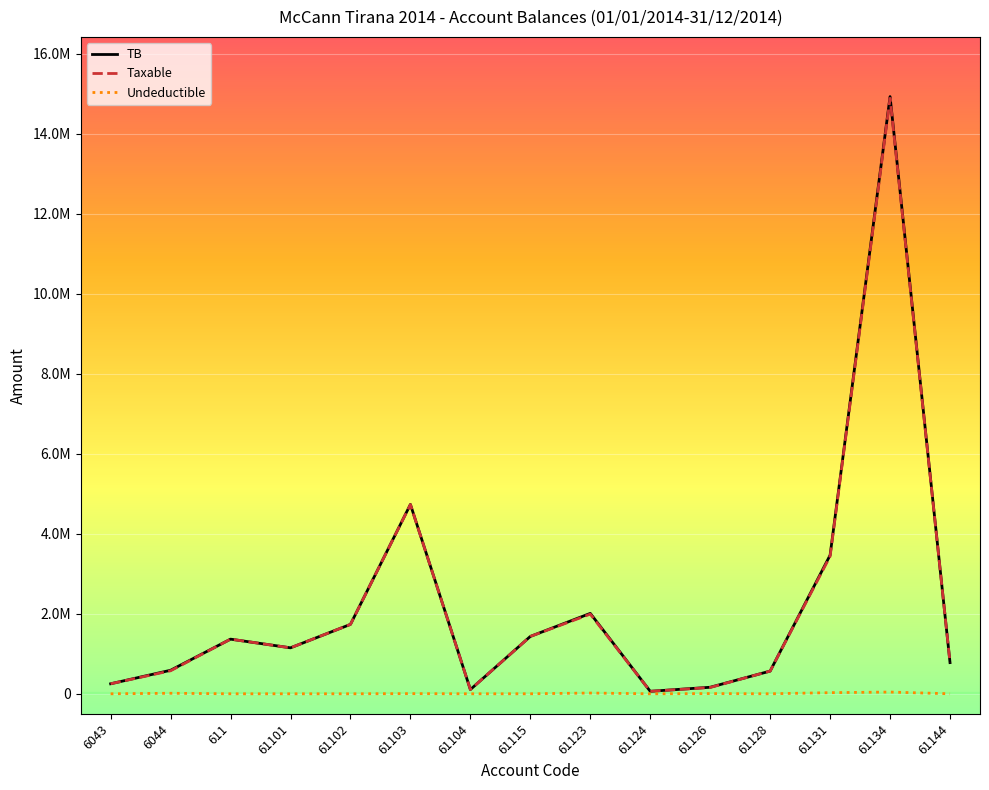

Is this an area chart (filled region under the line)?

No